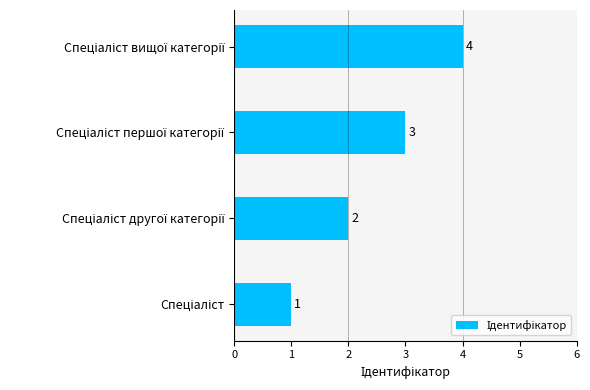

What is the difference between the maximum and minimum values?

3